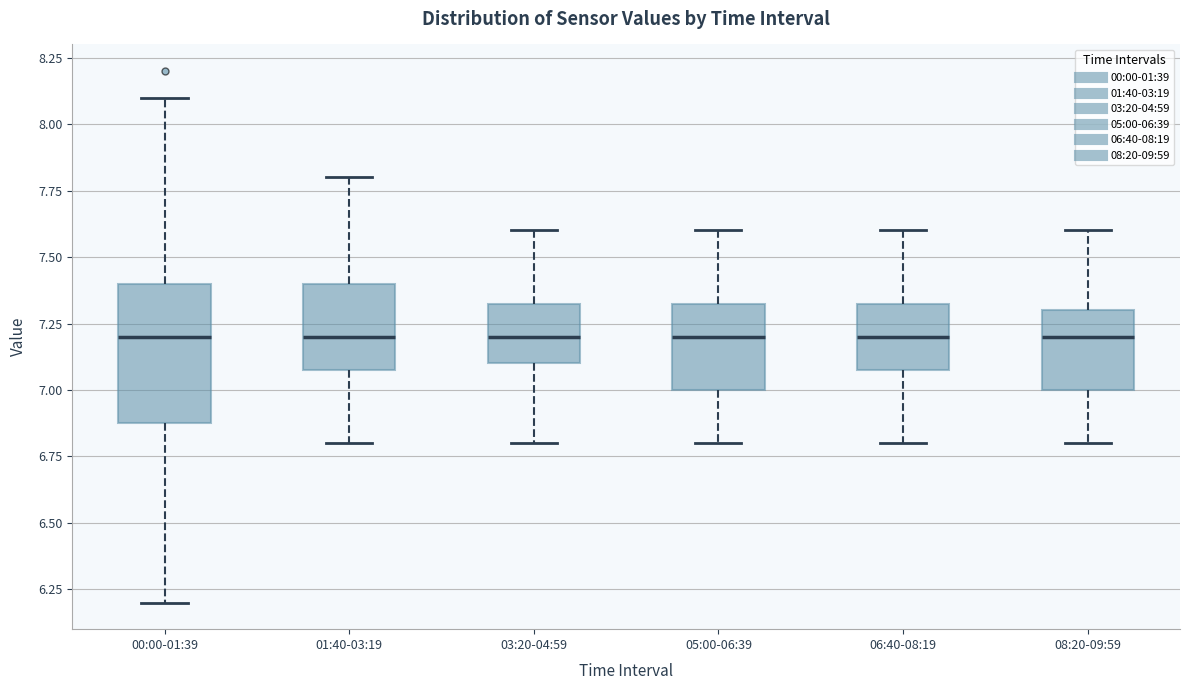

Reading left to right, read every box against the y-axis: the position of its median line, the range the box covers, and the ends of its whiskers. The values are not printed on the chart, so give them approximately, as read against the axis.

00:00-01:39: median 7.20, box 6.90 to 7.40, whiskers 6.20 to 8.10
01:40-03:19: median 7.20, box 7.10 to 7.40, whiskers 6.80 to 7.80
03:20-04:59: median 7.20, box 7.10 to 7.35, whiskers 6.80 to 7.60
05:00-06:39: median 7.20, box 7.00 to 7.35, whiskers 6.80 to 7.60
06:40-08:19: median 7.20, box 7.10 to 7.35, whiskers 6.80 to 7.60
08:20-09:59: median 7.20, box 7.00 to 7.30, whiskers 6.80 to 7.60